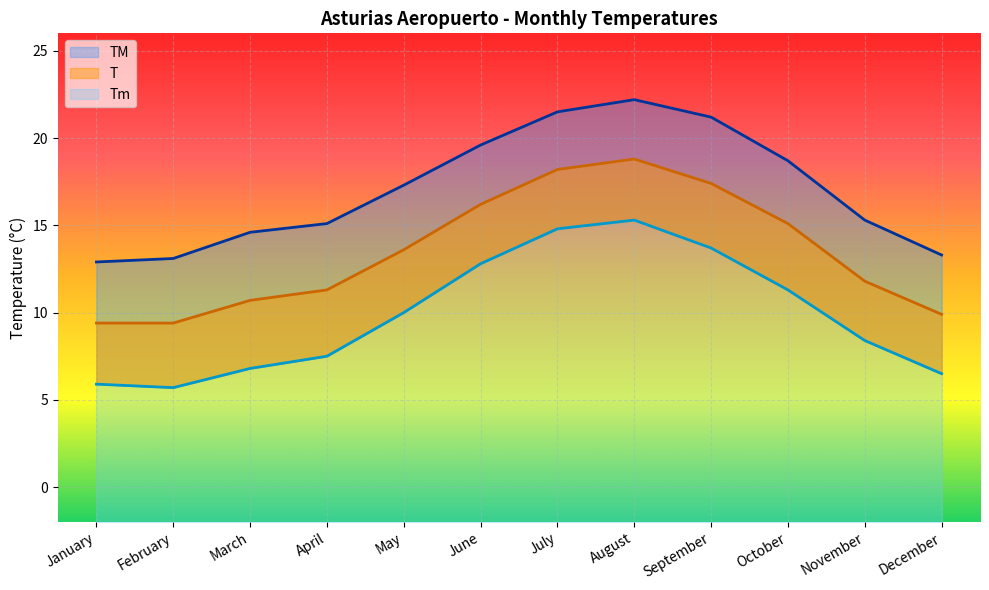

What is the difference between the T values at July and November?

6.4